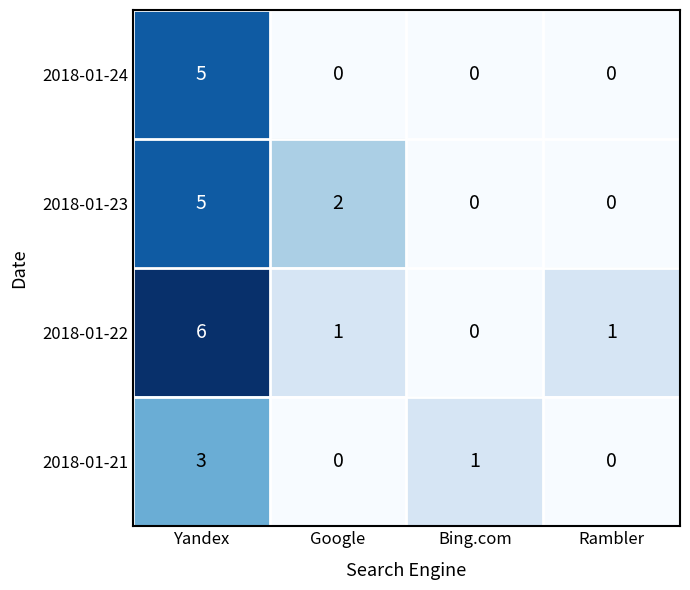

List the series in order of their overall mean, lowest first.

2018-01-21, 2018-01-24, 2018-01-23, 2018-01-22